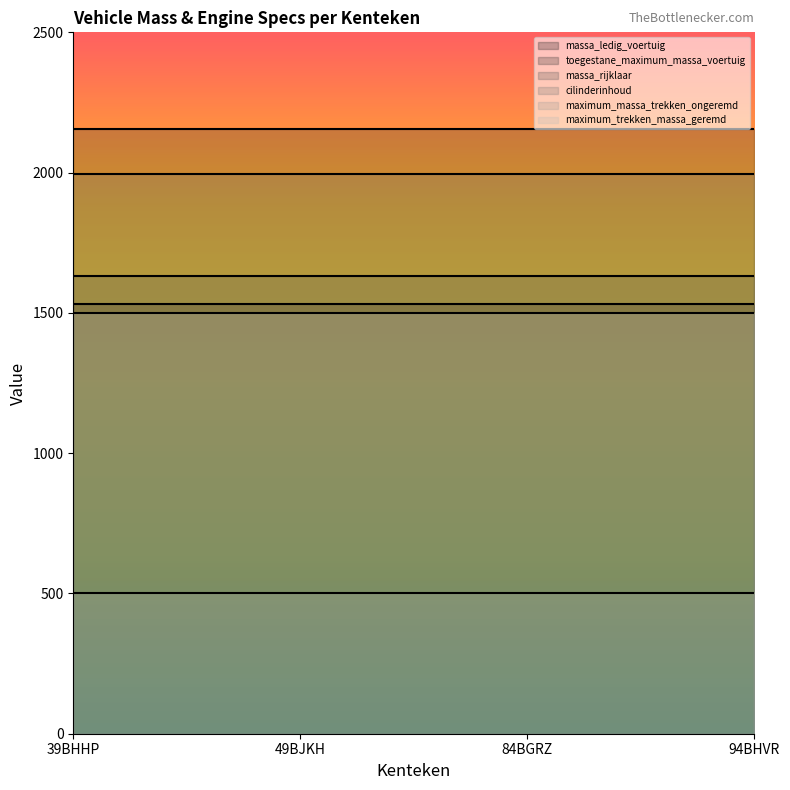

Between 94BHVR and 49BJKH, which is larger?

94BHVR